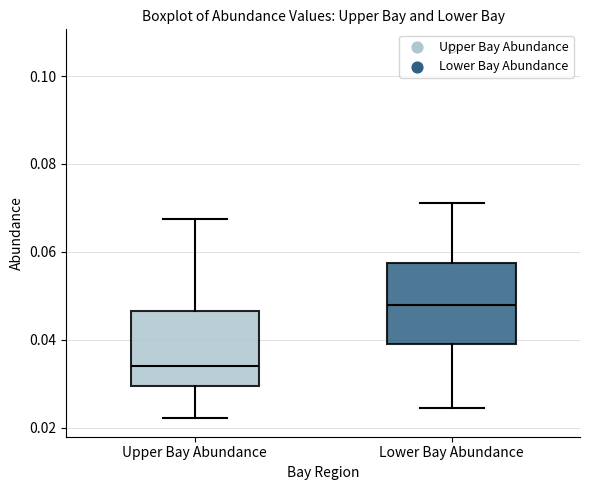

Where is the upper edge of the box for Lower Bay Abundance on the y-axis? The values are not printed on the chart, so give them approximately, as read against the axis.

0.058